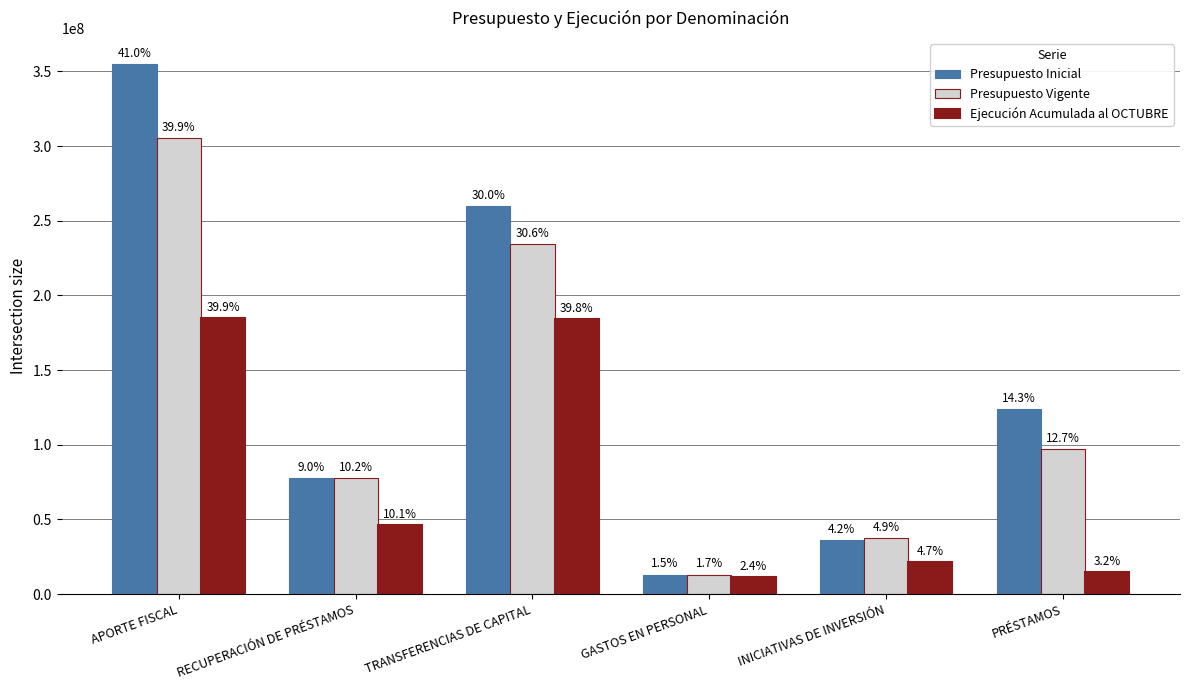

Does the chart contain stacked bars?

No